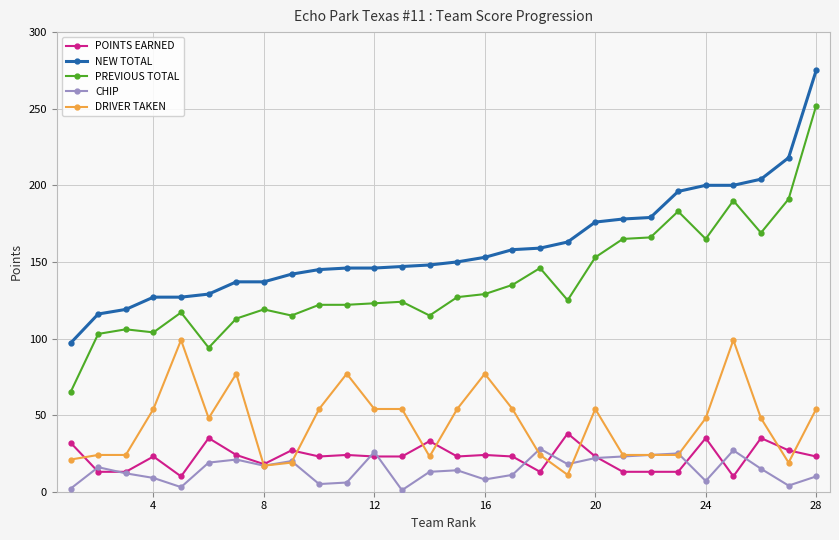

Which series has the largest total across all categories?

NEW TOTAL